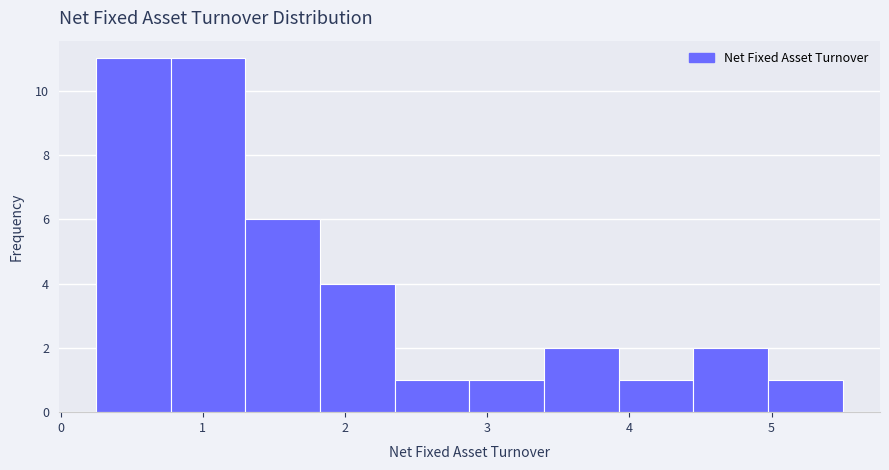

What is the height of the bar covering 4.5 to 5.0 on the x-axis? Neither the bar edges nor the heights are printed on the chart, so give them approximately, as read against the axes.

2